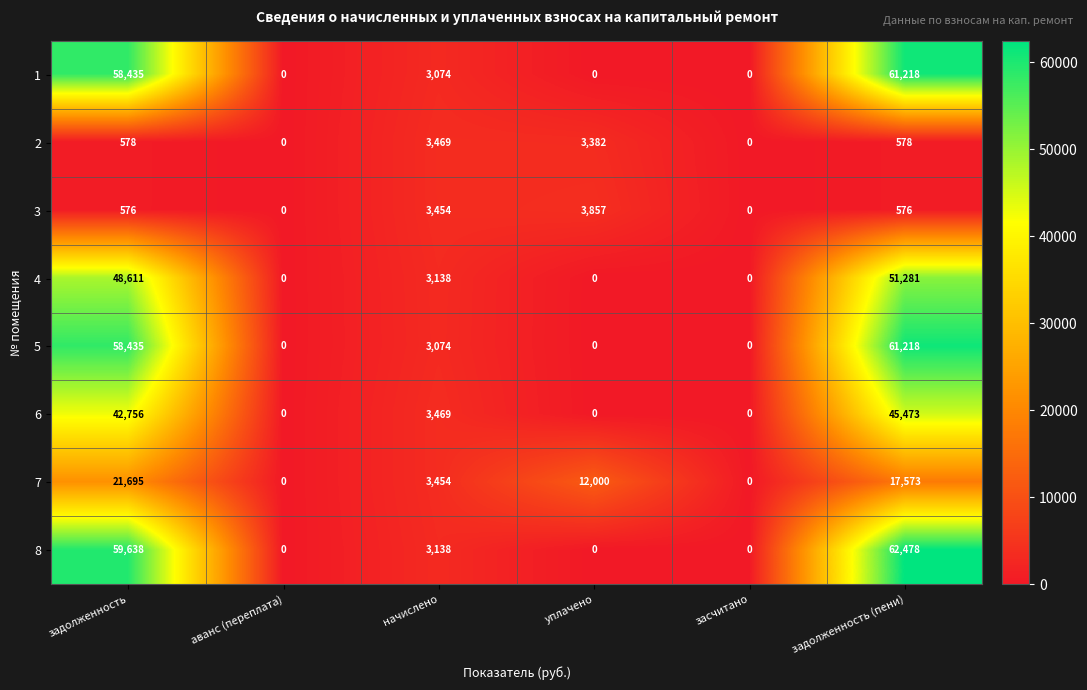

At how many categories does at least one series exceed 29676?

2